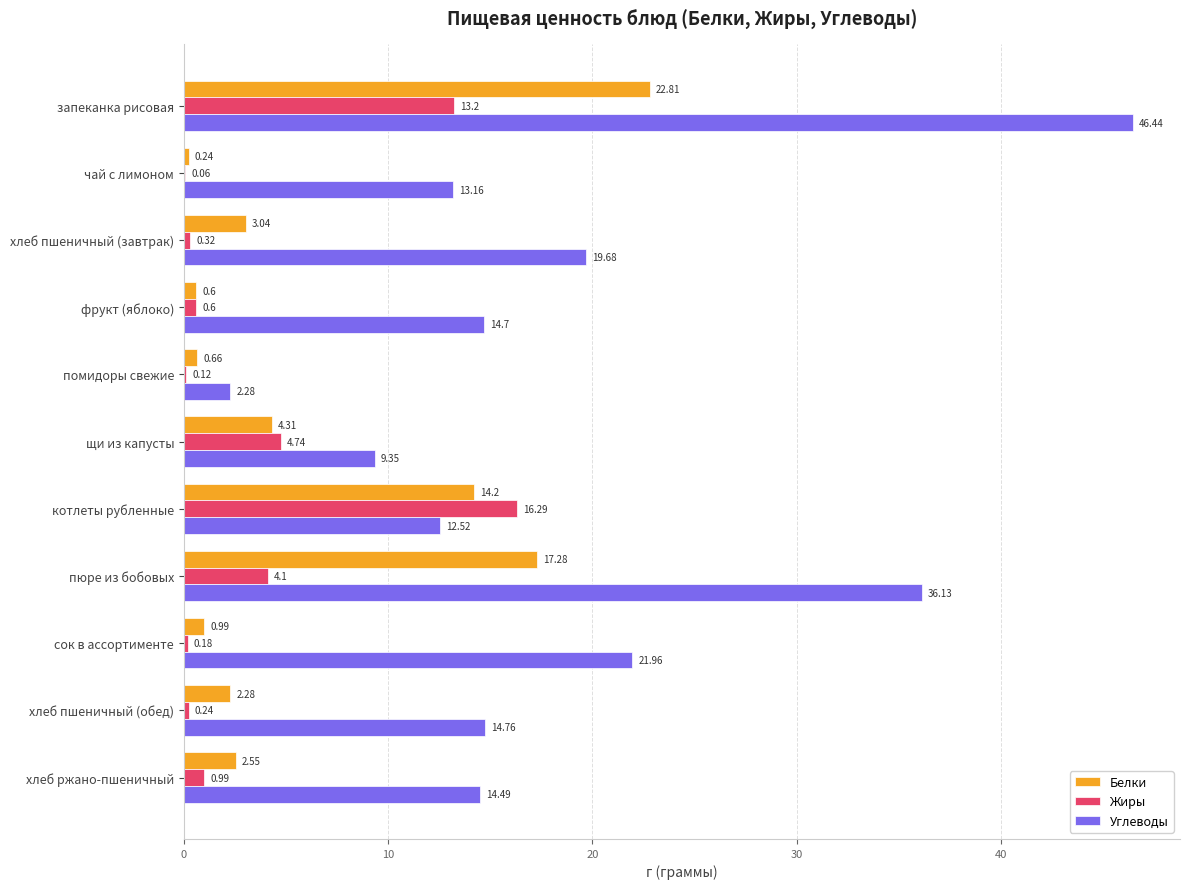

What is the sum of the Жиры values at запеканка рисовая and помидоры свежие?

13.3